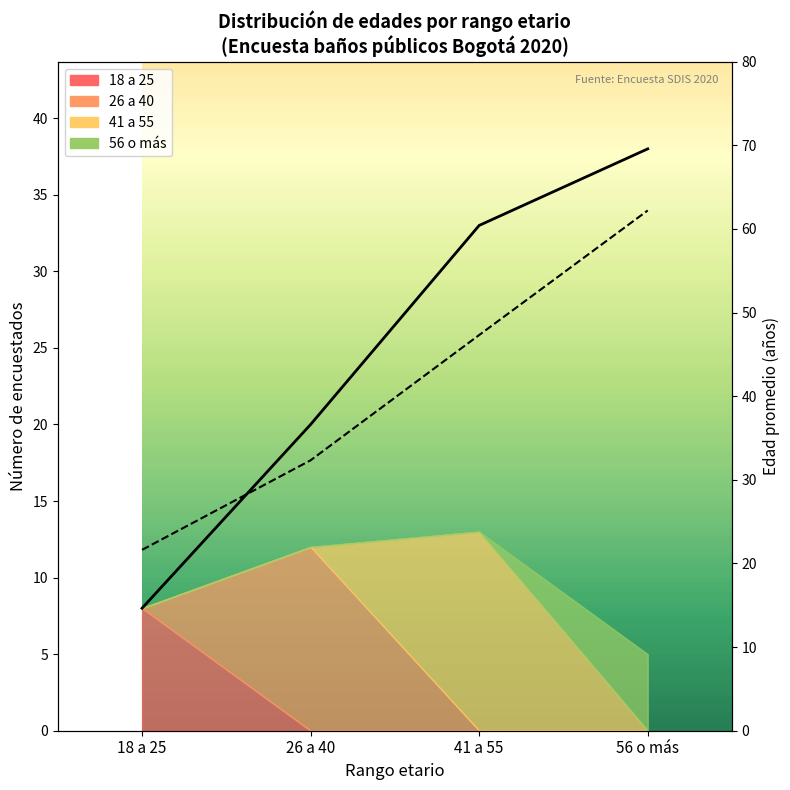

How many values exceed 47?

2